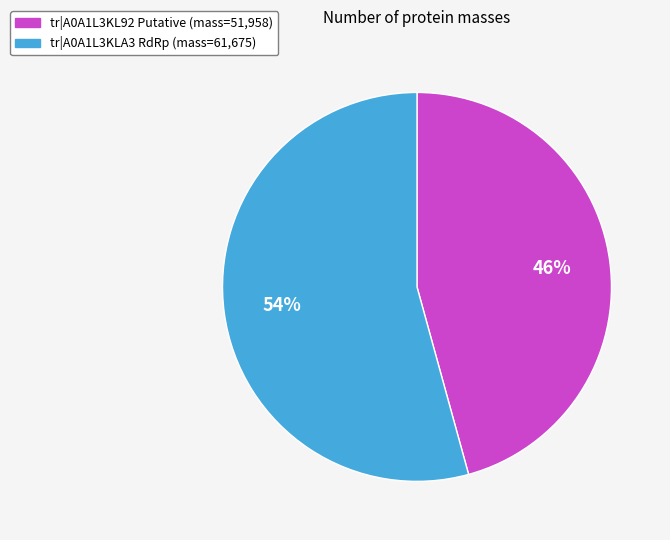

To the nearest percent, what is the average slice percentage?

50%